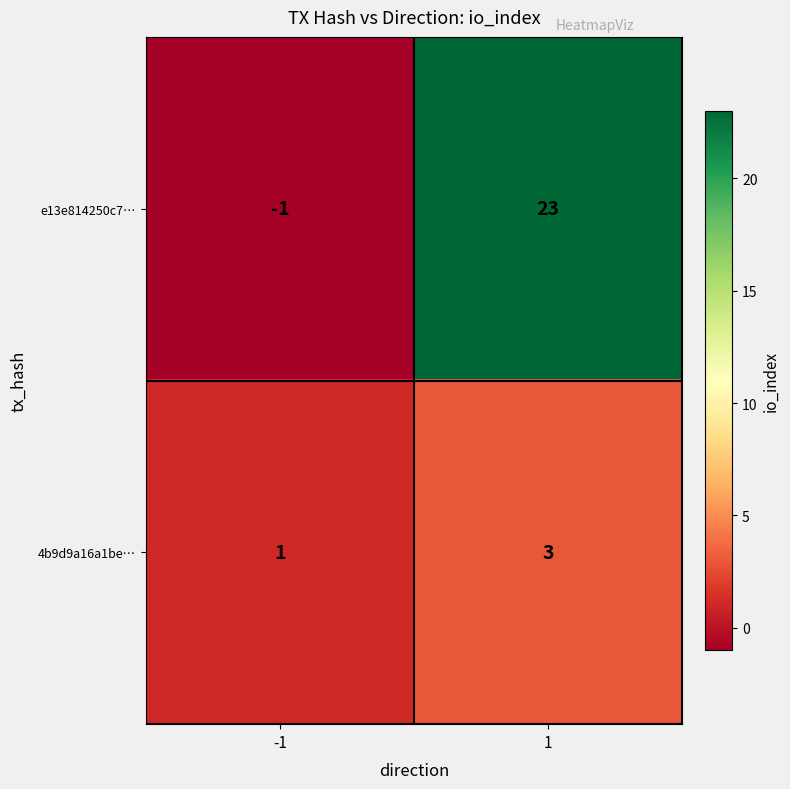

At how many categories does at least one series exceed 22?

1